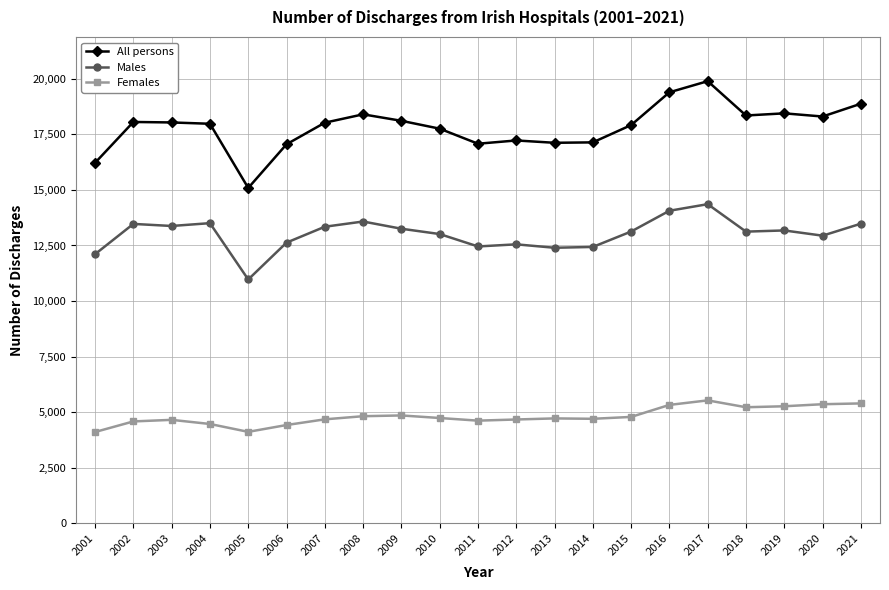

What is the value of the Females point at the 9th from the left?

4855